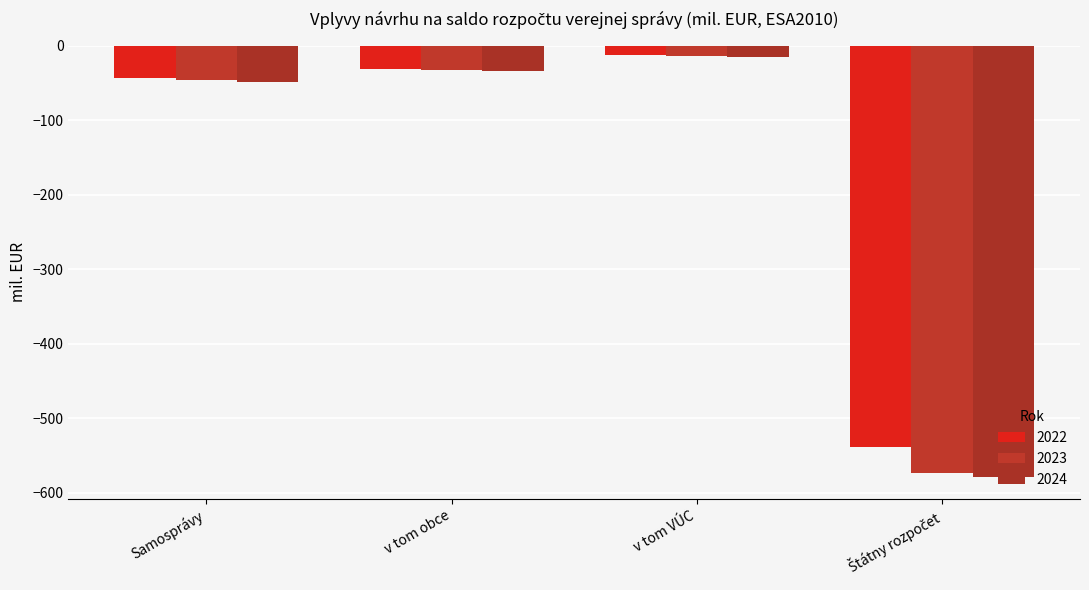

How many bars are there in each group?

3